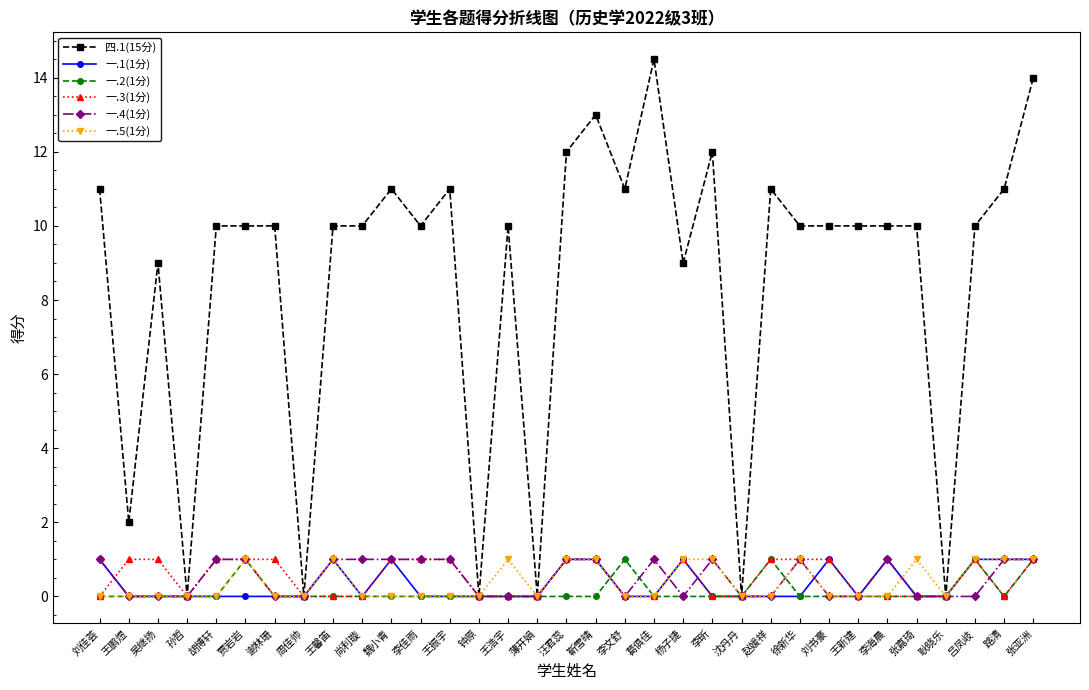

True or false: 一.5(1分) has more than 0 interior local peaks.

True